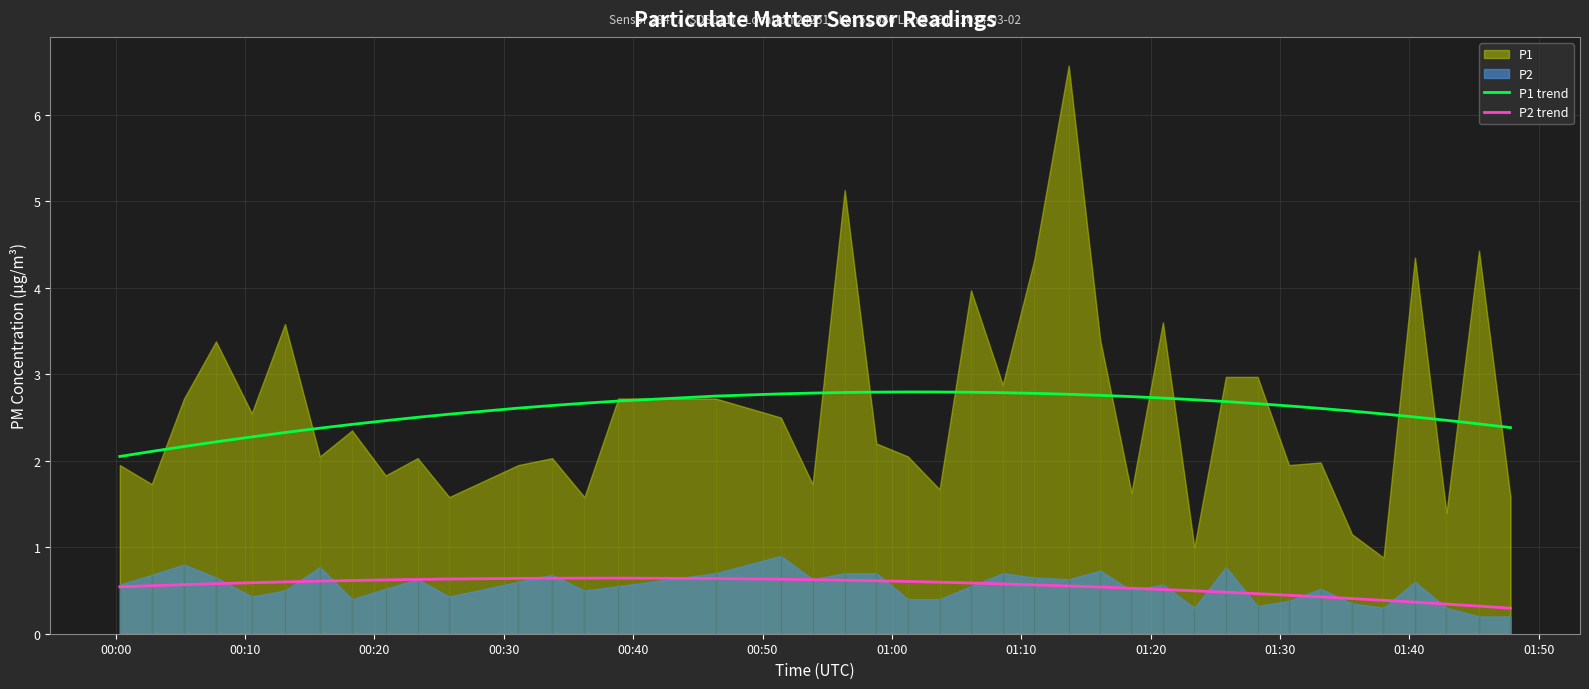

What is the highest value of the P2 trend series?

0.6